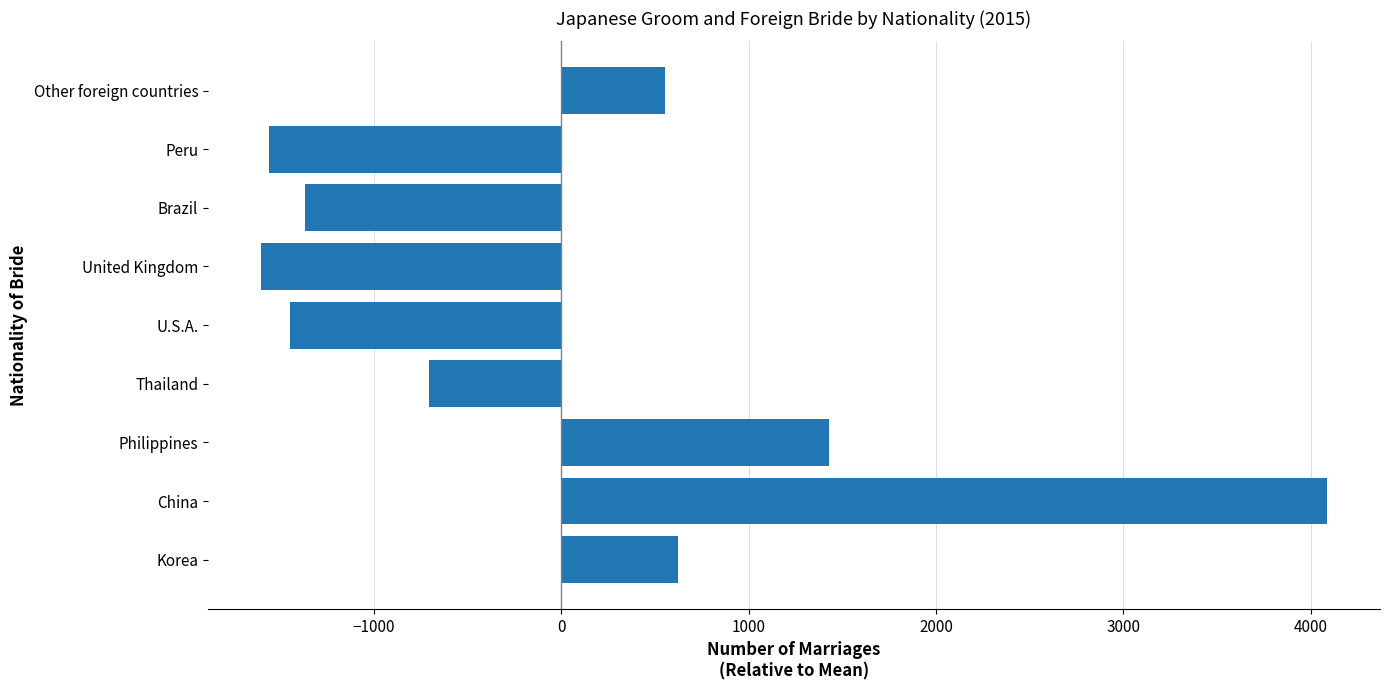

How many values are below zero?

5